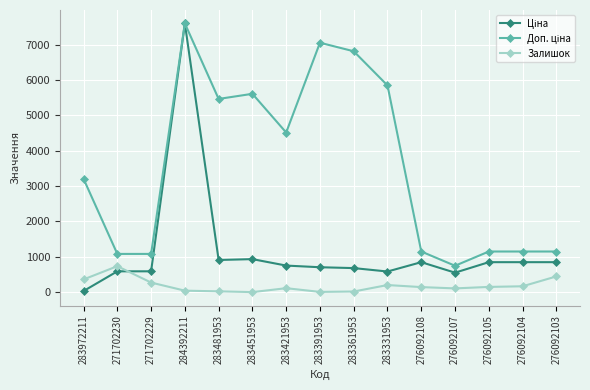

True or false: Залишок has a value of 107.0 at 276092107.

True